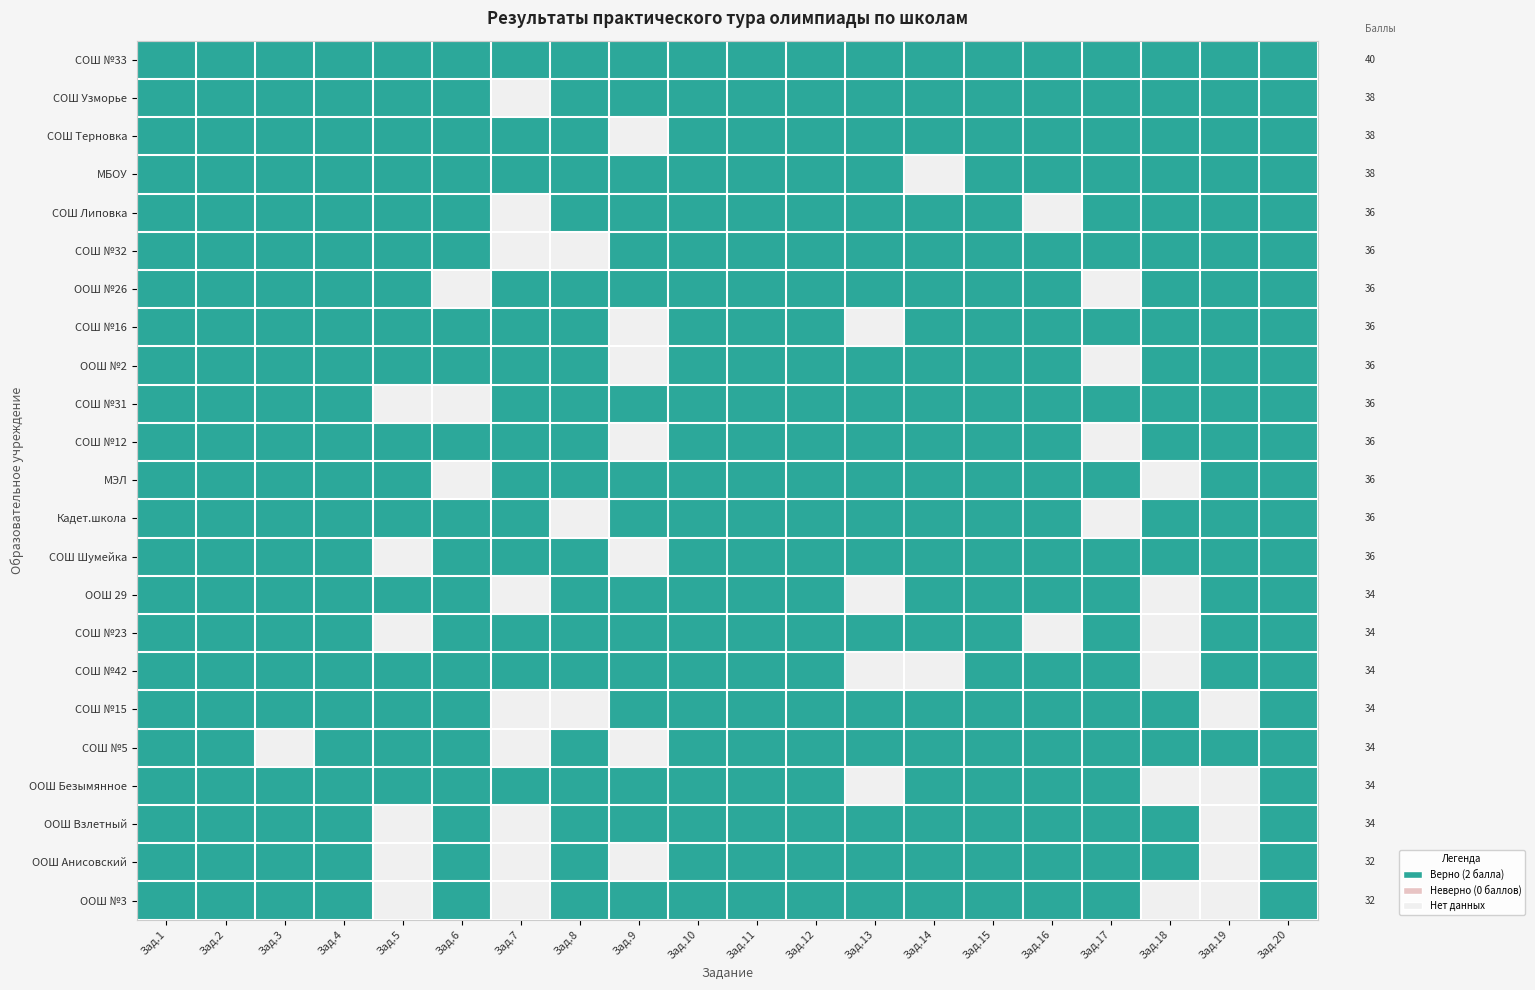

The value of СОШ №31 at Зад.15 is 2. True or false?

True